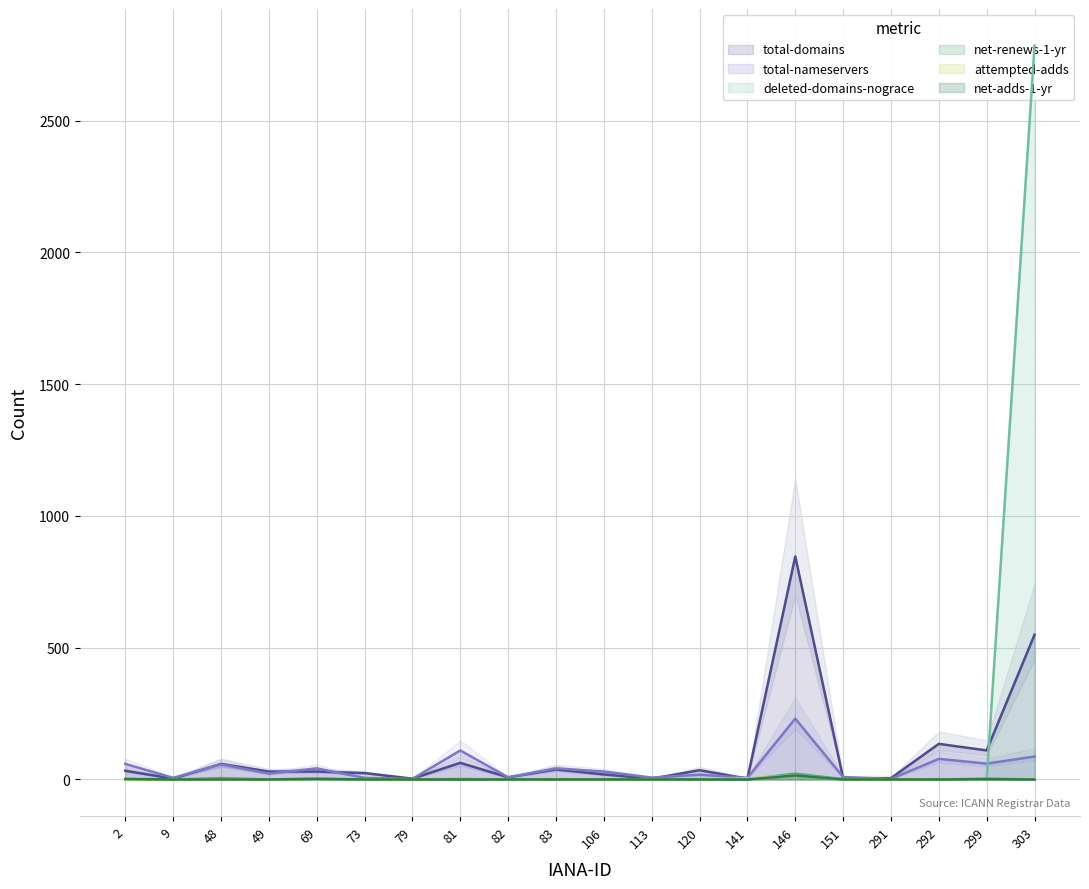

How many data points in total-domains are less than 30?

9